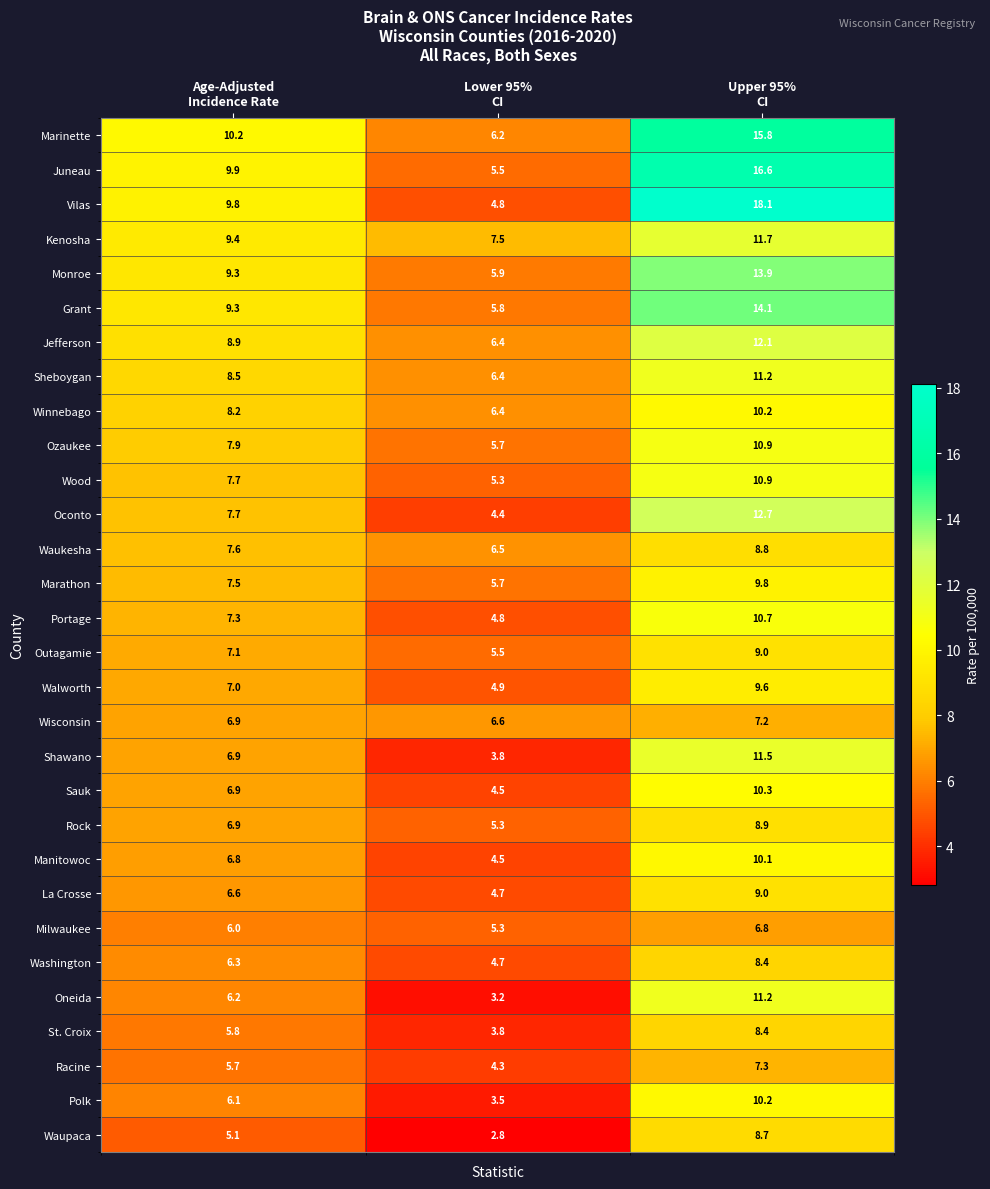

What is the difference between the maximum and minimum values in the Wisconsin series?

0.6